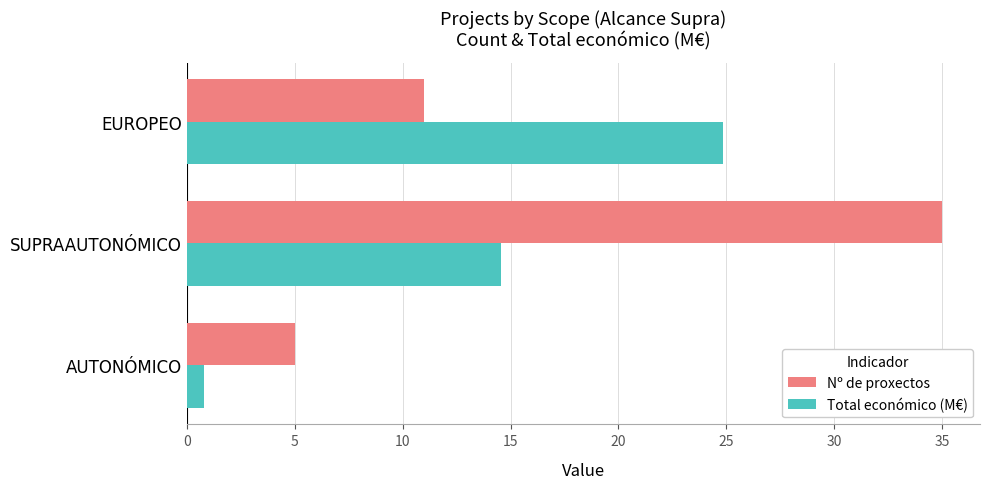

Rank the series at AUTONÓMICO from lowest to highest value.

Total económico (M€), Nº de proxectos